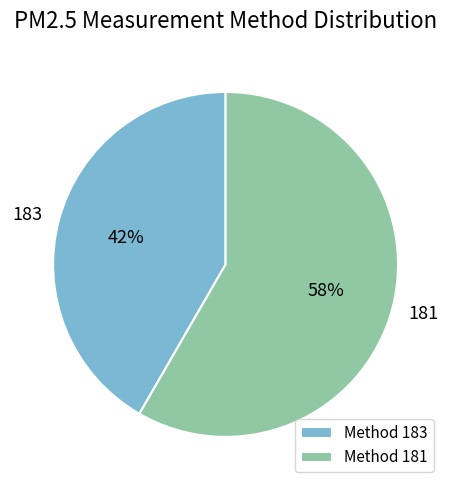

How many segments does this pie chart have?

2